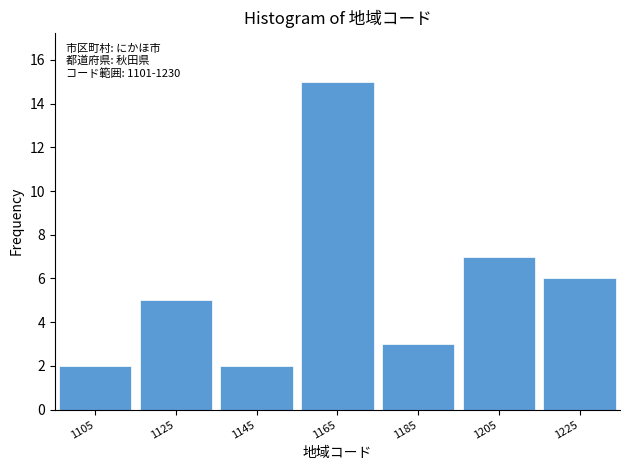

Which range on the x-axis has the tallest bar?

1156 to 1176